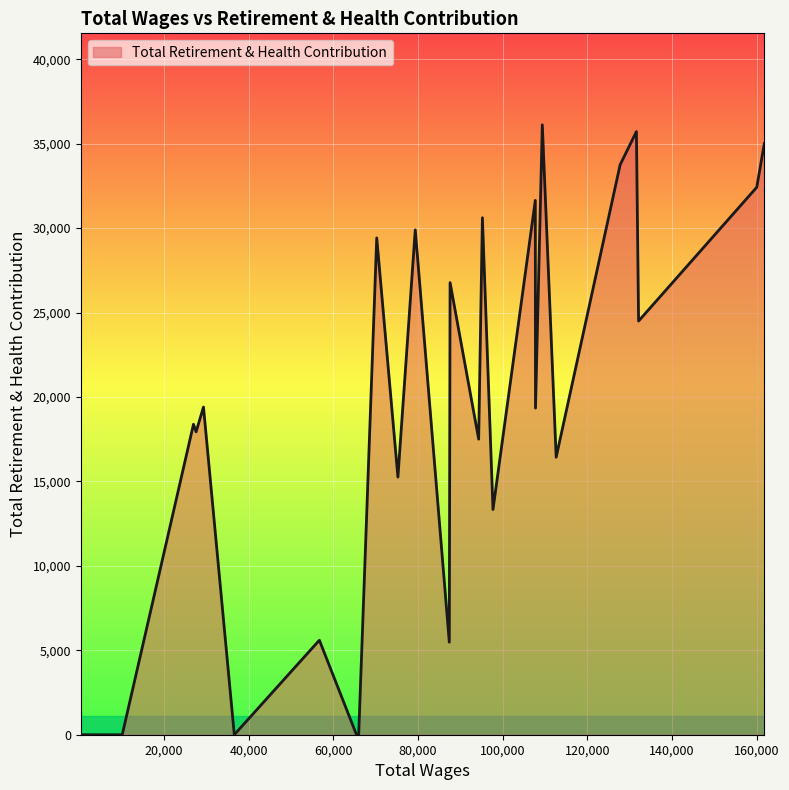

What is the maximum value shown in the chart?

36117